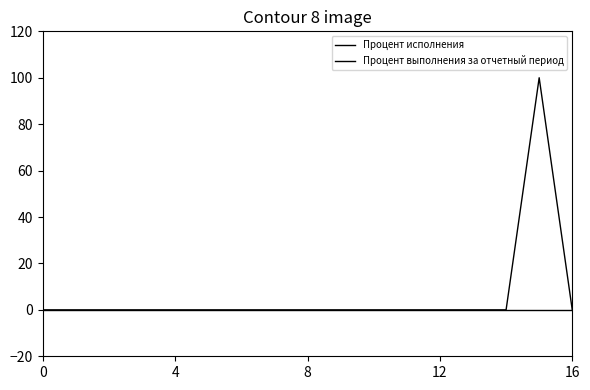

Is this an area chart (filled region under the line)?

No